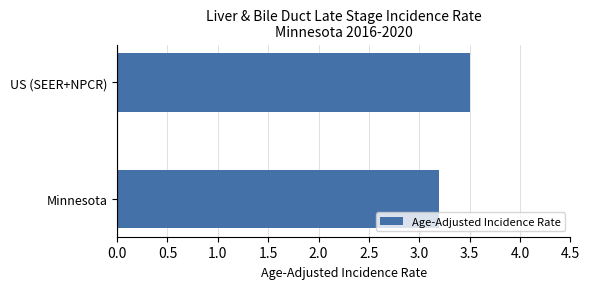

How many bars are there in total?

2